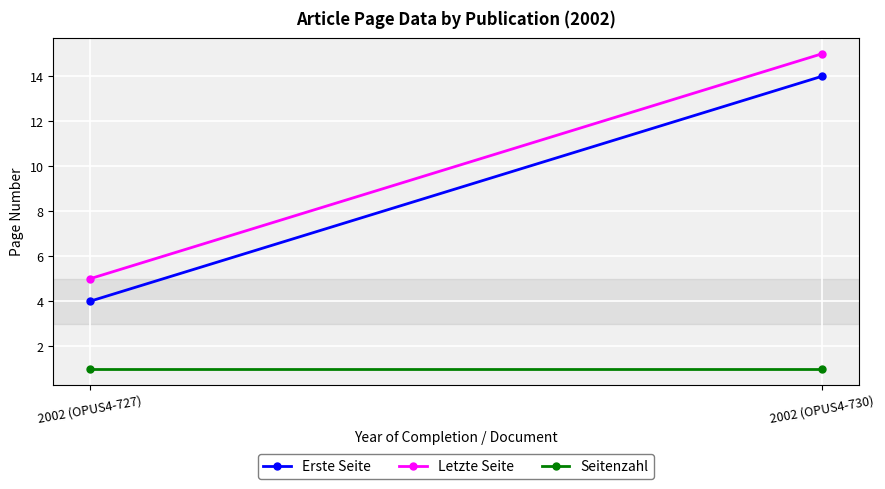

What is the difference between the Letzte Seite values at 2002 (OPUS4-730) and 2002 (OPUS4-727)?

10